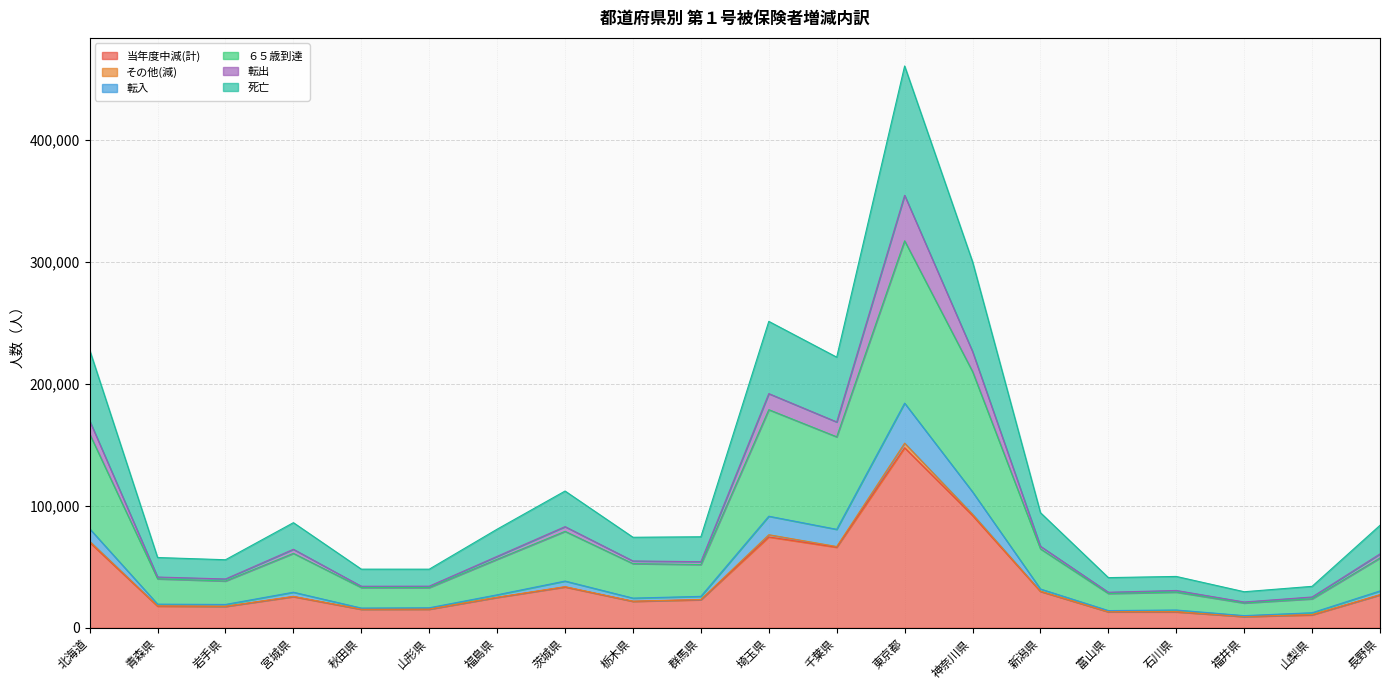

Is it true that 転入 equals 120697 at 北海道?

False